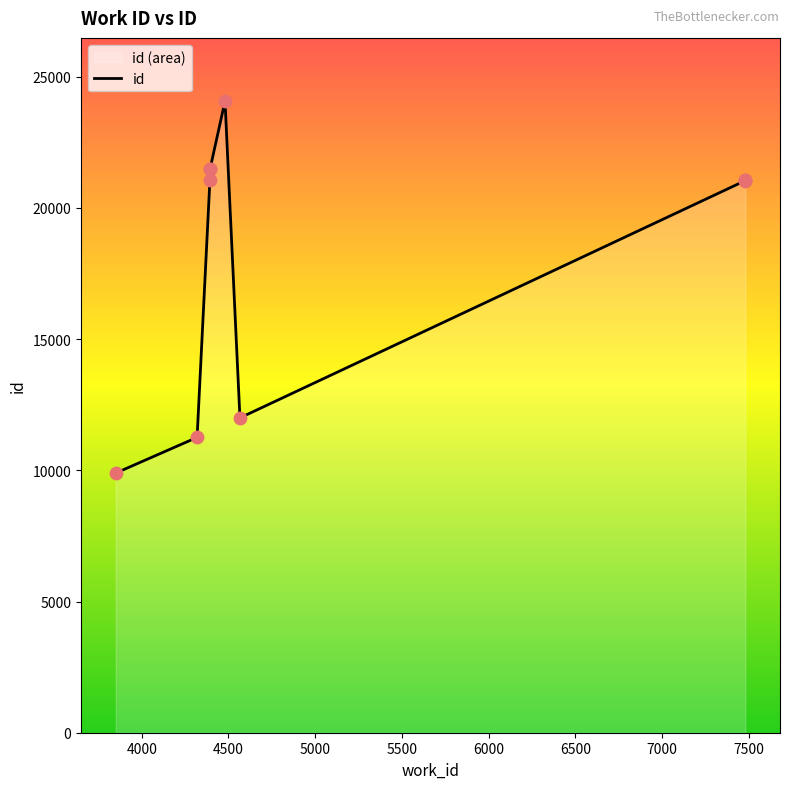

What is the change in value from 7478 to 4480?

+3035